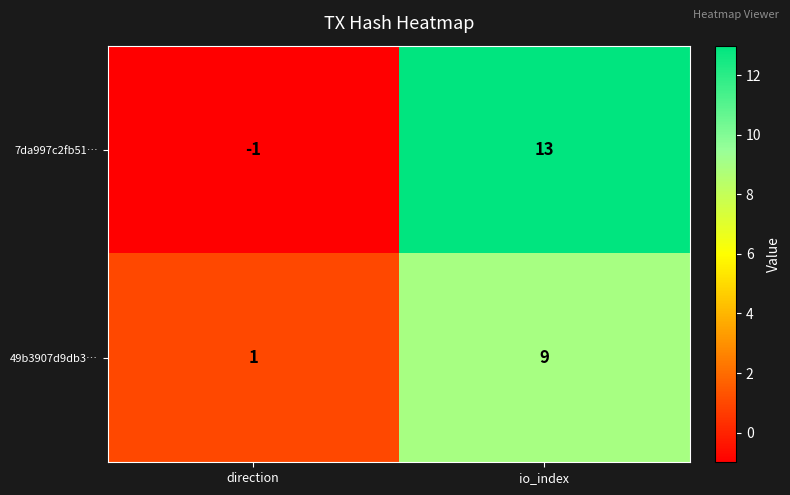

What is the difference between the 49b3907d9db3… values at io_index and direction?

8